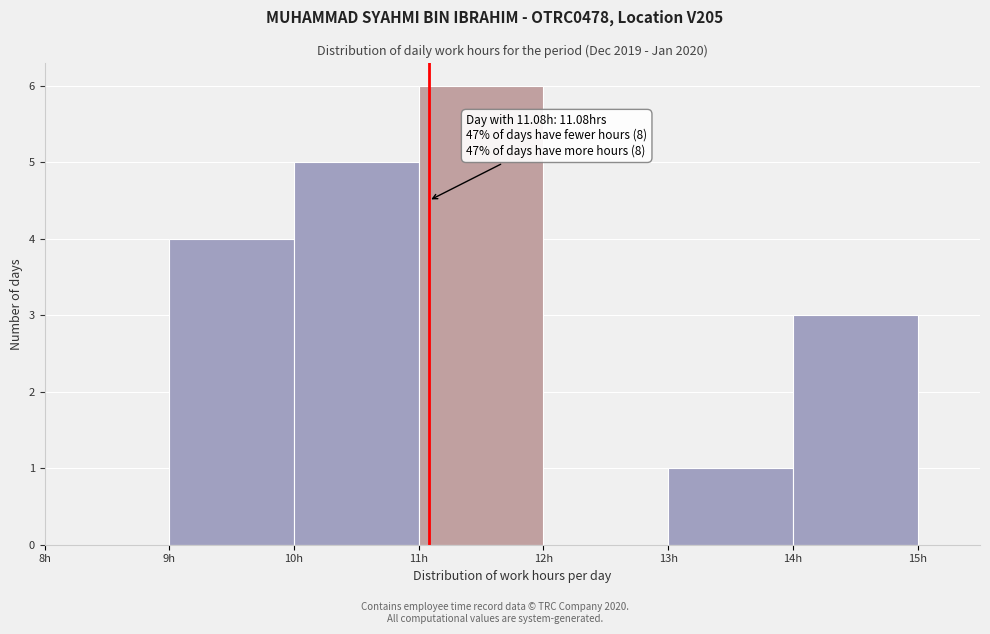

Which range on the x-axis has the tallest bar?

11 to 12